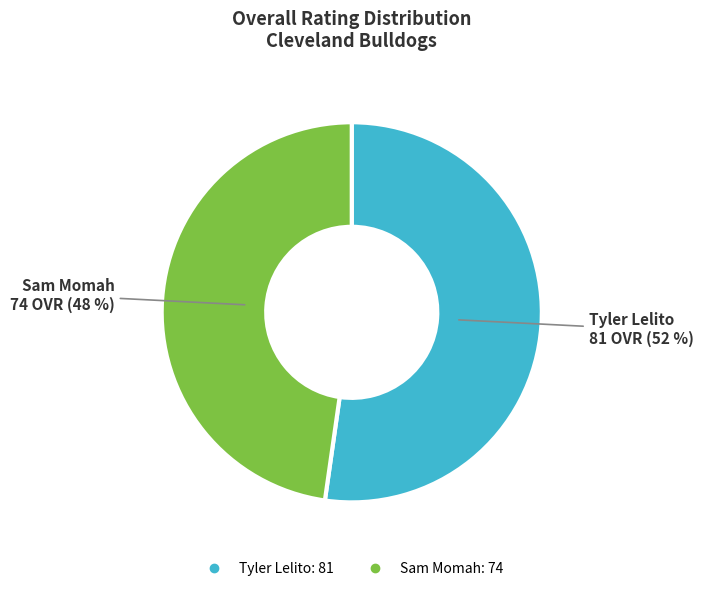

True or false: Tyler Lelito accounts for 52% of the total.

True